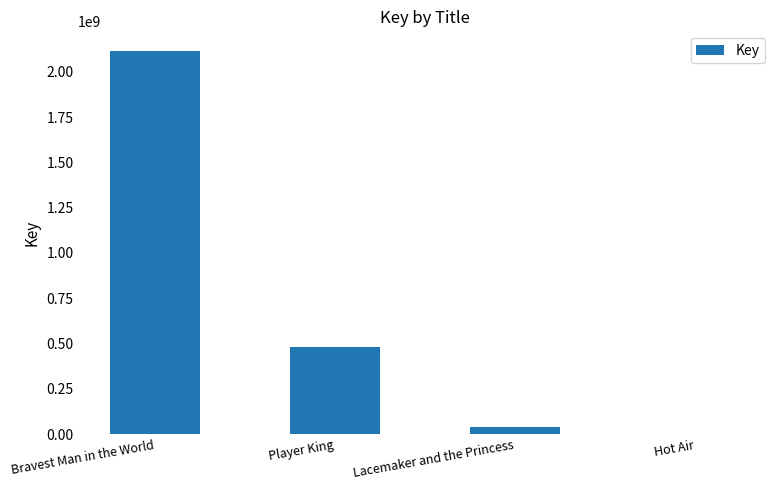

At which label is the value closest to 1059501195?

Player King